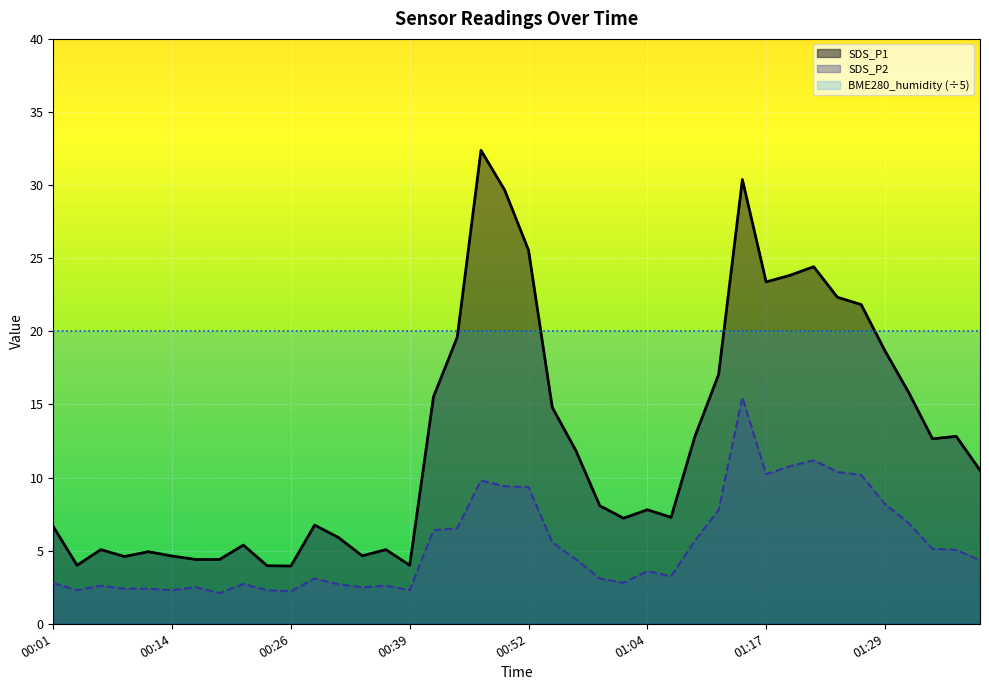

What is the average value of the SDS_P2 series?

5.4